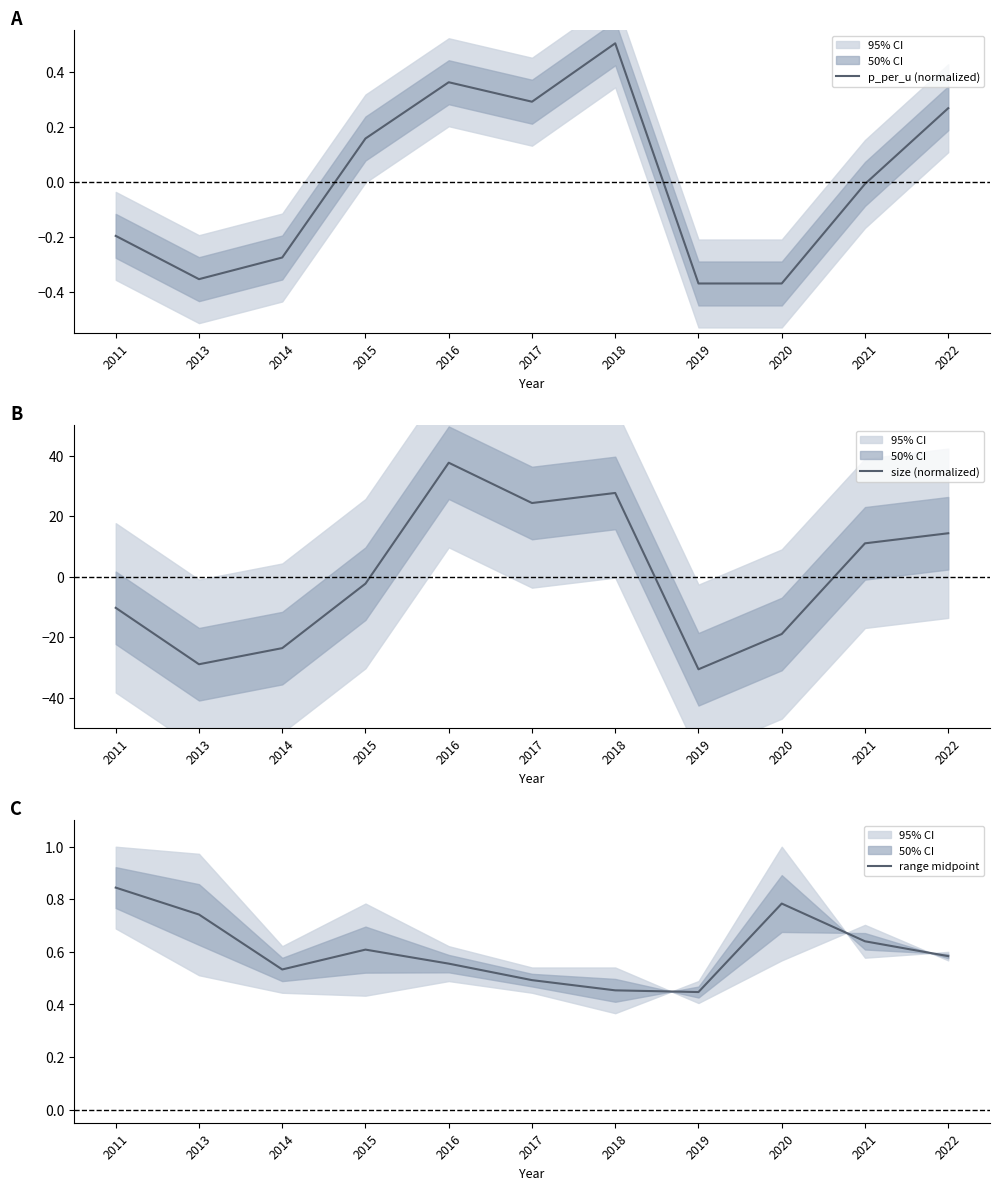

Is it true that p_per_u (normalized) equals 0.2 at 2015?

True